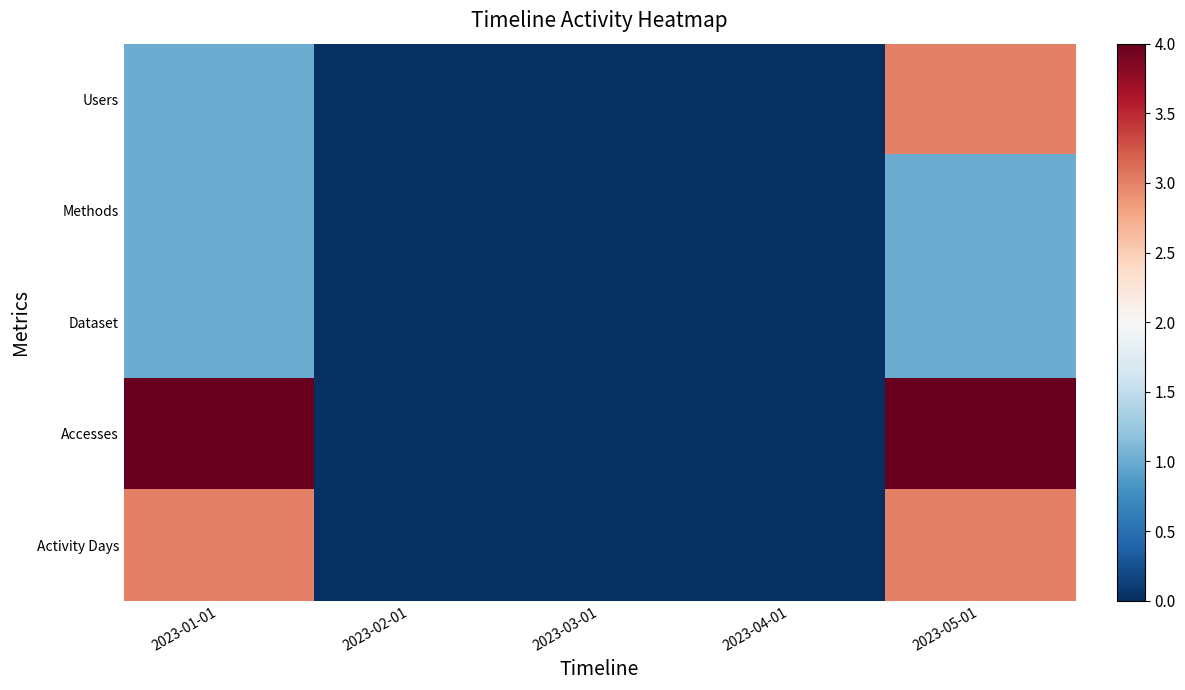

Which label corresponds to the smallest value in the chart?

2023-02-01